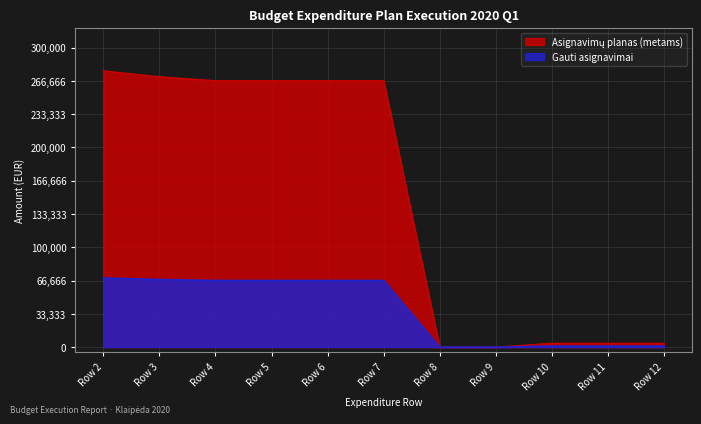

At which label is Asignavimų planas (metams) closest to 138400?

Row 4